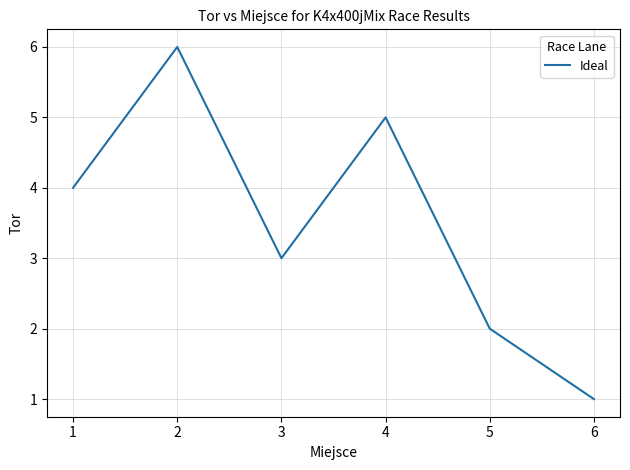

True or false: the data shows 5 at 3.

False